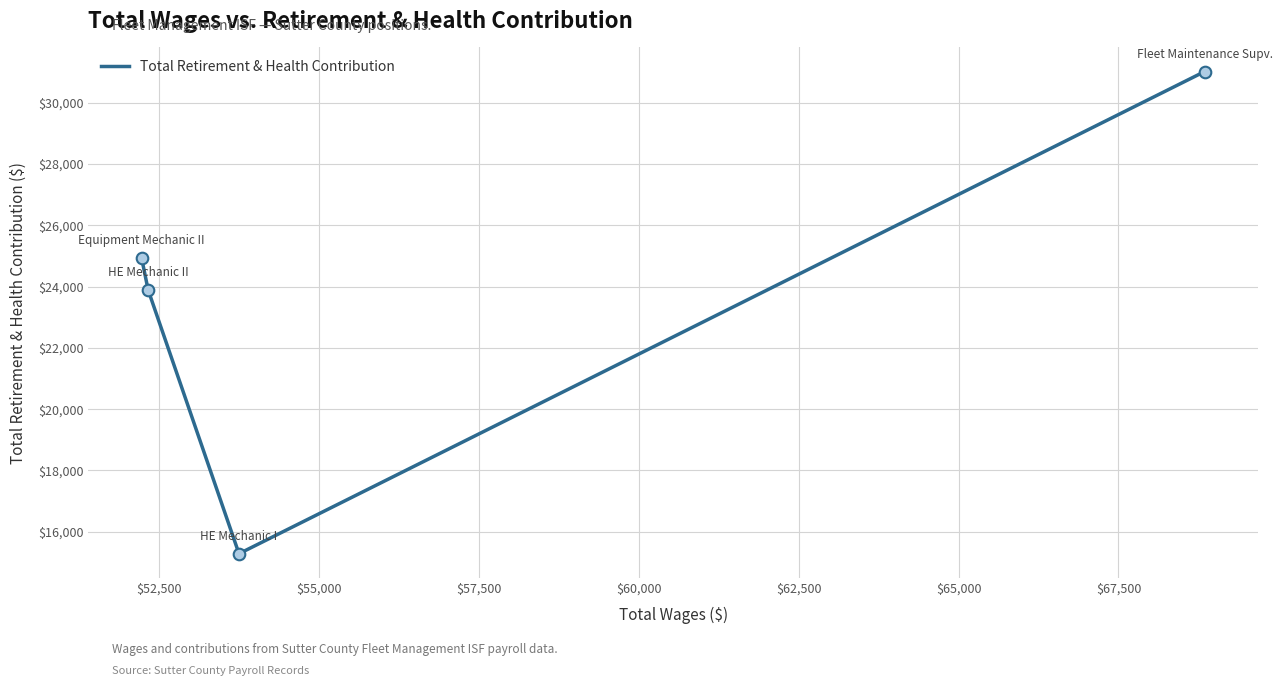

How many interior local valleys (lower than both neighbors) does the data have?

1